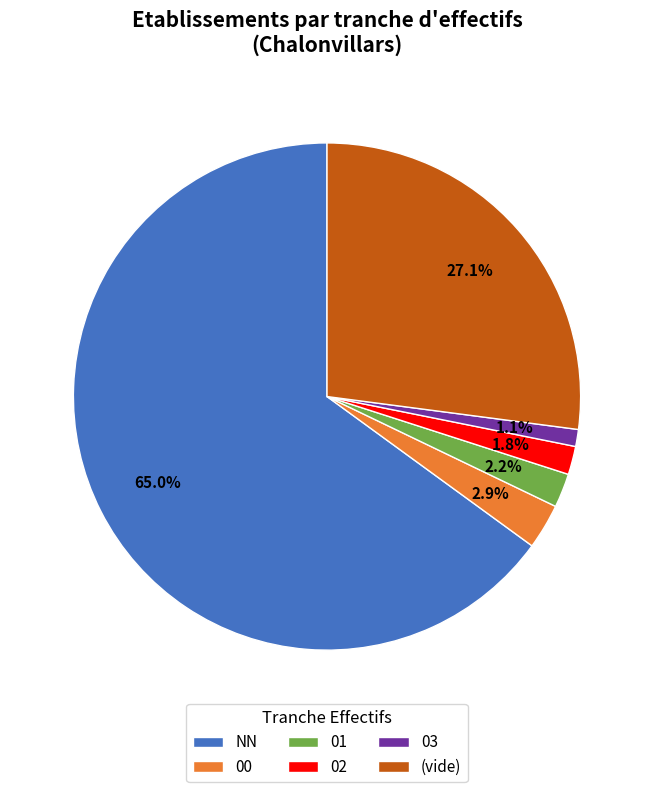

To the nearest percent, what percentage of the pie is 00?

3%